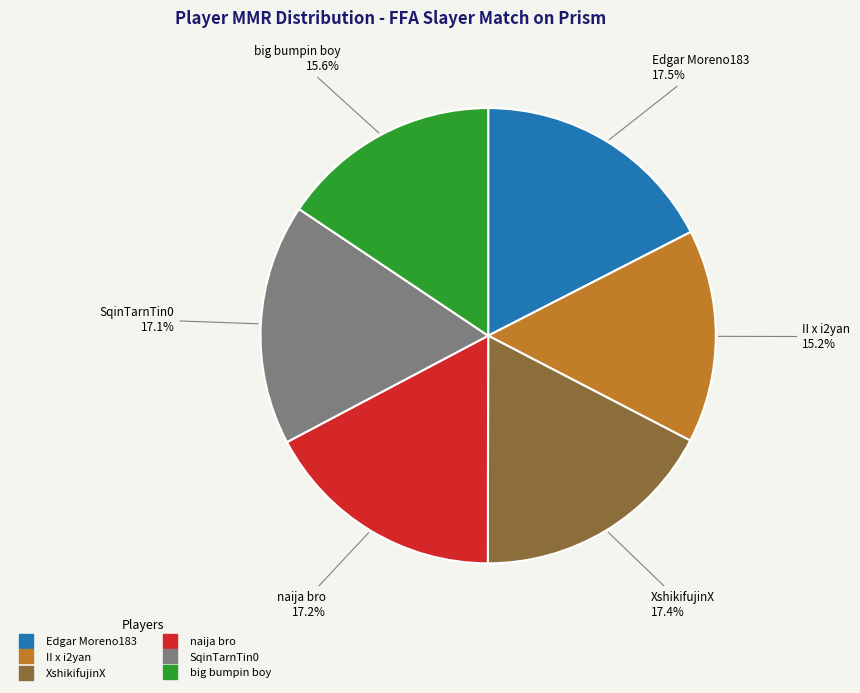

Which has a higher value, big bumpin boy or naija bro?

naija bro